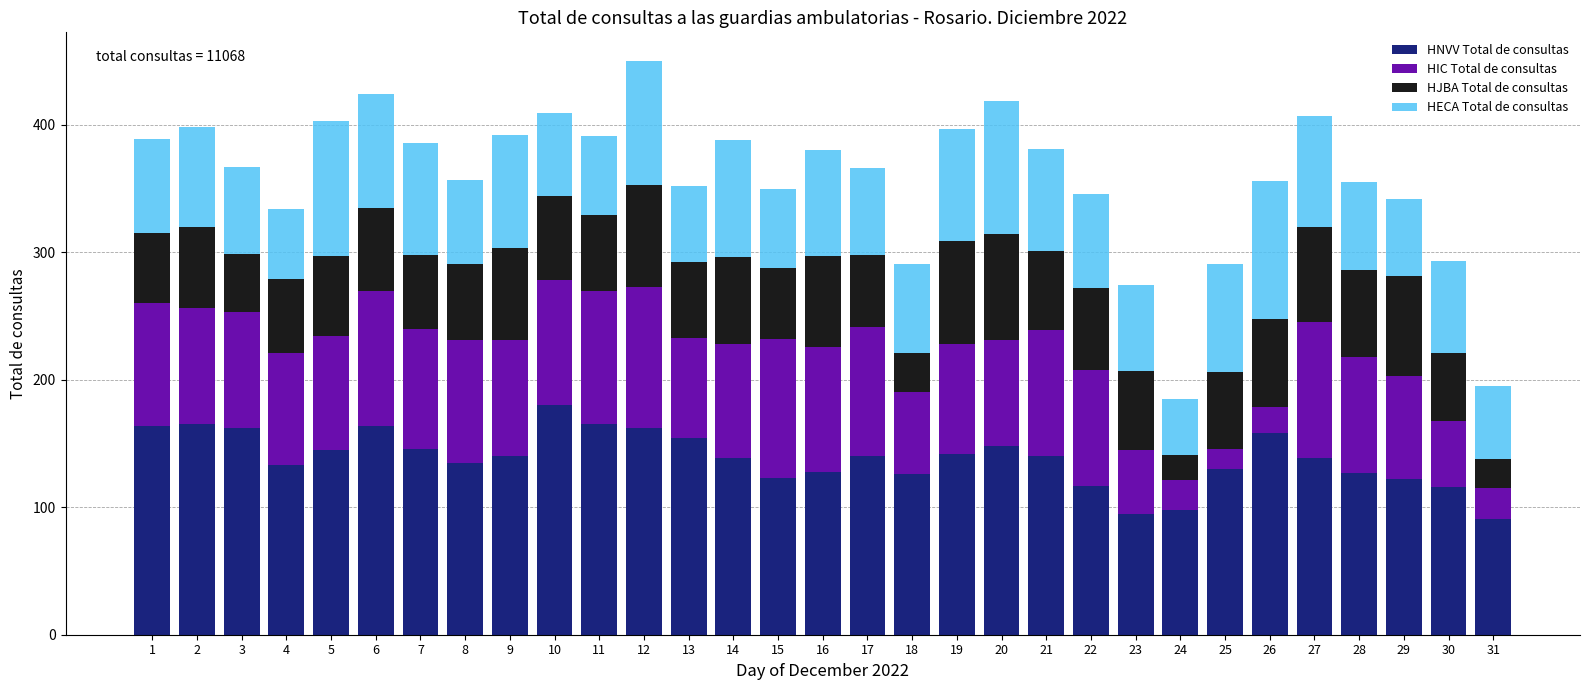

What is the sum of all HNVV Total de consultas values?

4294